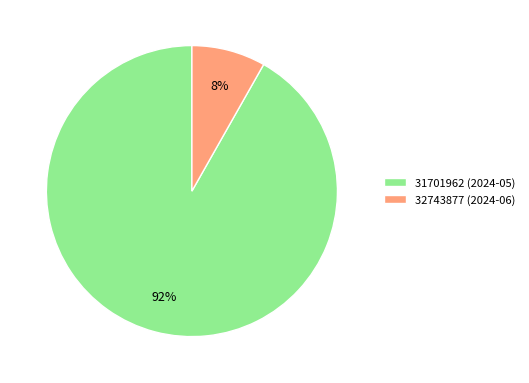

To the nearest percent, what is the average slice percentage?

50%